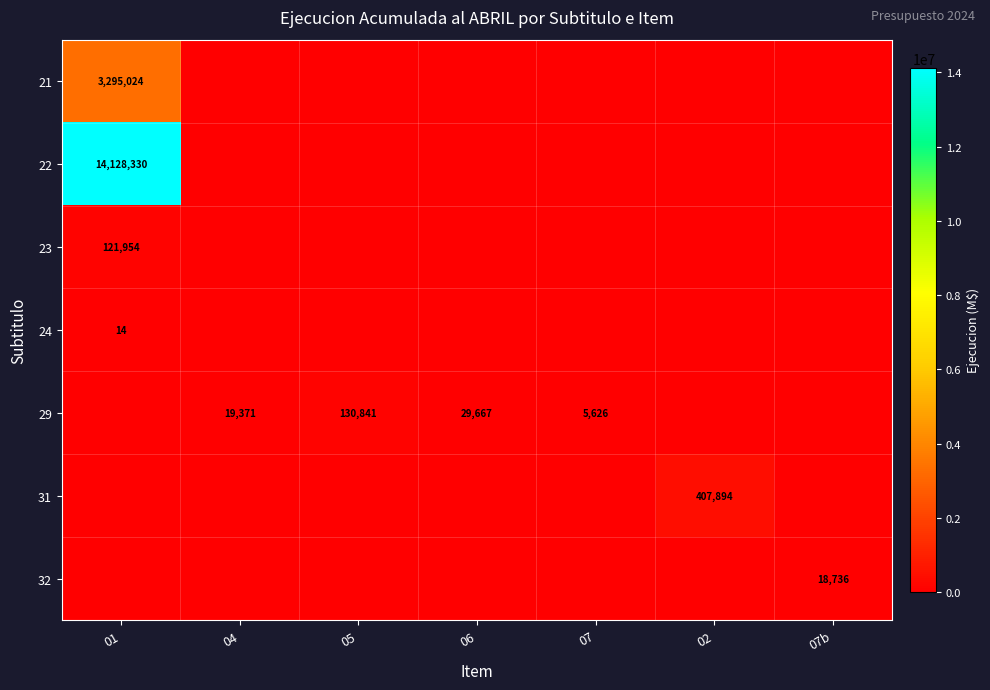

What is the average value of the 22 series?

2018333